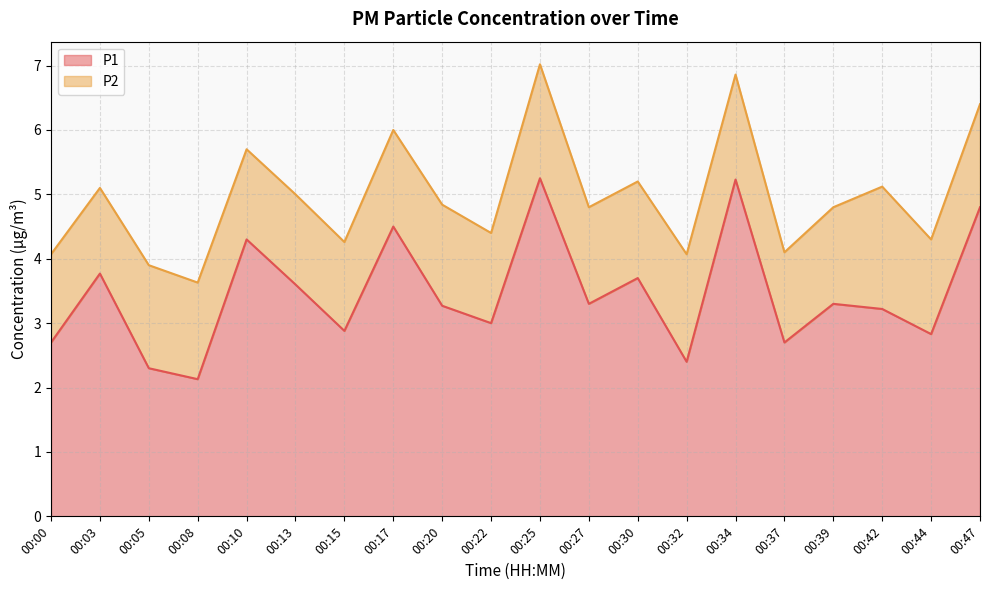

Reading right to left, extract all data points from this chart.

4.8	2.8	3.2	3.3	2.7	5.2	2.4	3.7	3.3	5.2	3.0	3.3	4.5	2.9	3.6	4.3	2.1	2.3	3.8	2.7